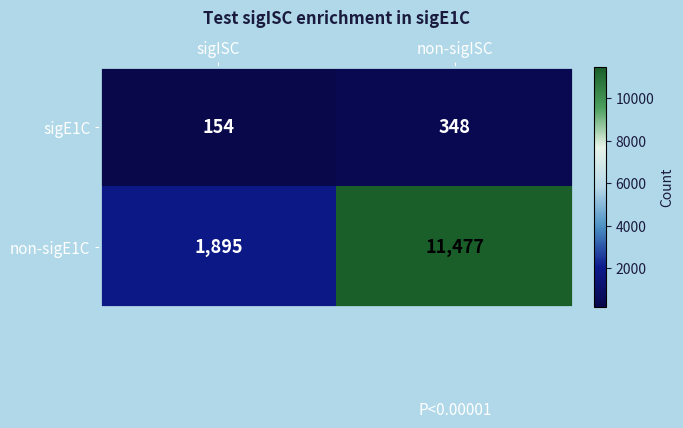

What is the minimum value shown in the chart?

154